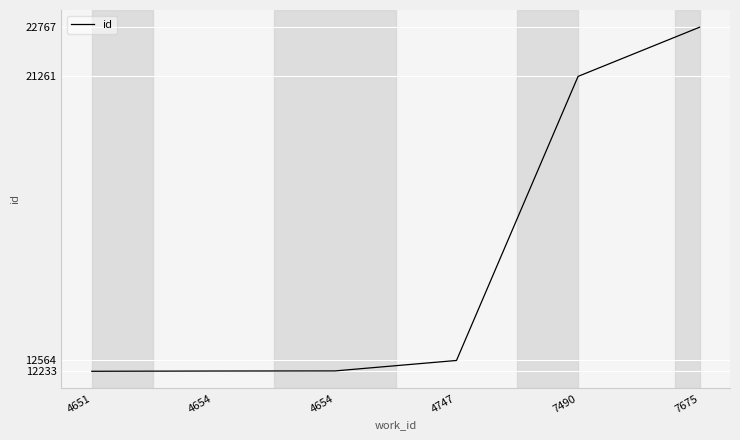

The chart shows a value of 5193 at 4747. True or false?

False